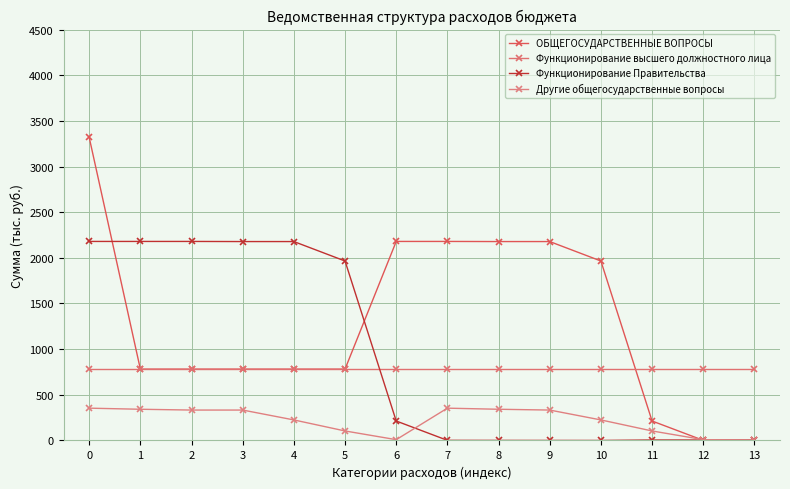

The Функционирование Правительства series shows 7.3 at 11. True or false?

False